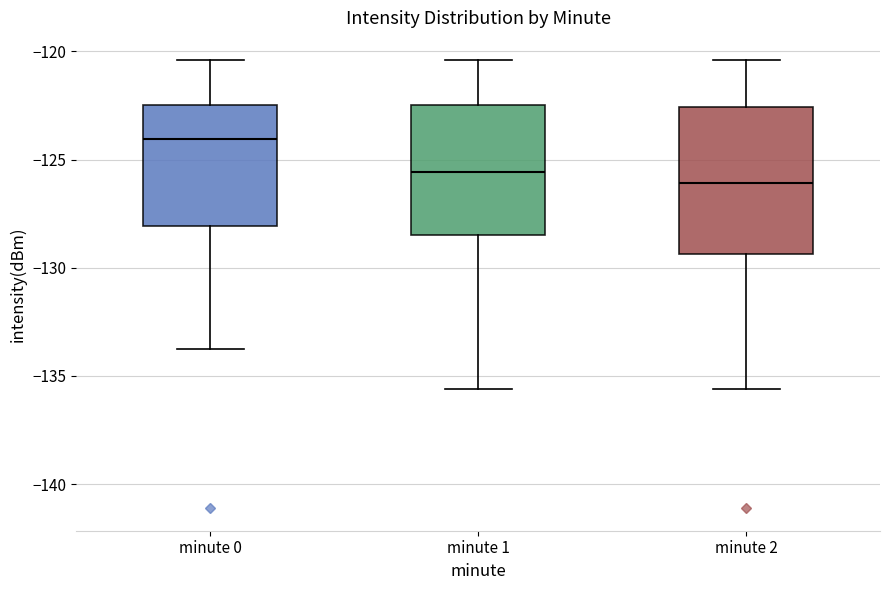

Which box's median line is the lowest?

minute 2